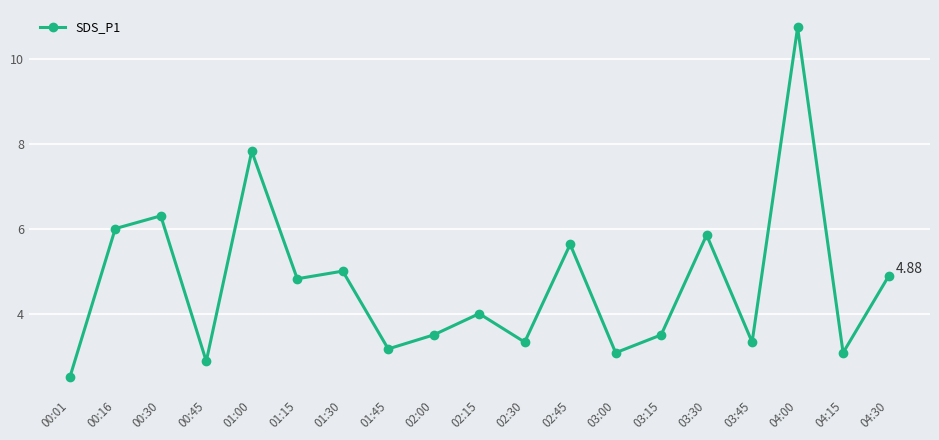

What is the difference between the second highest and minimum values?

5.3